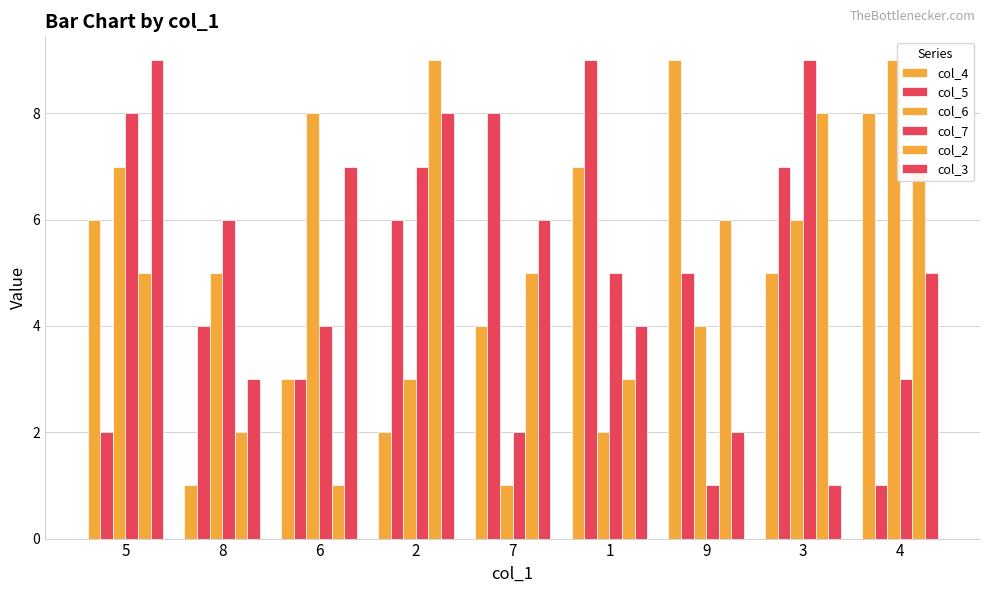

What is the label of the 1st bar from the right?

4